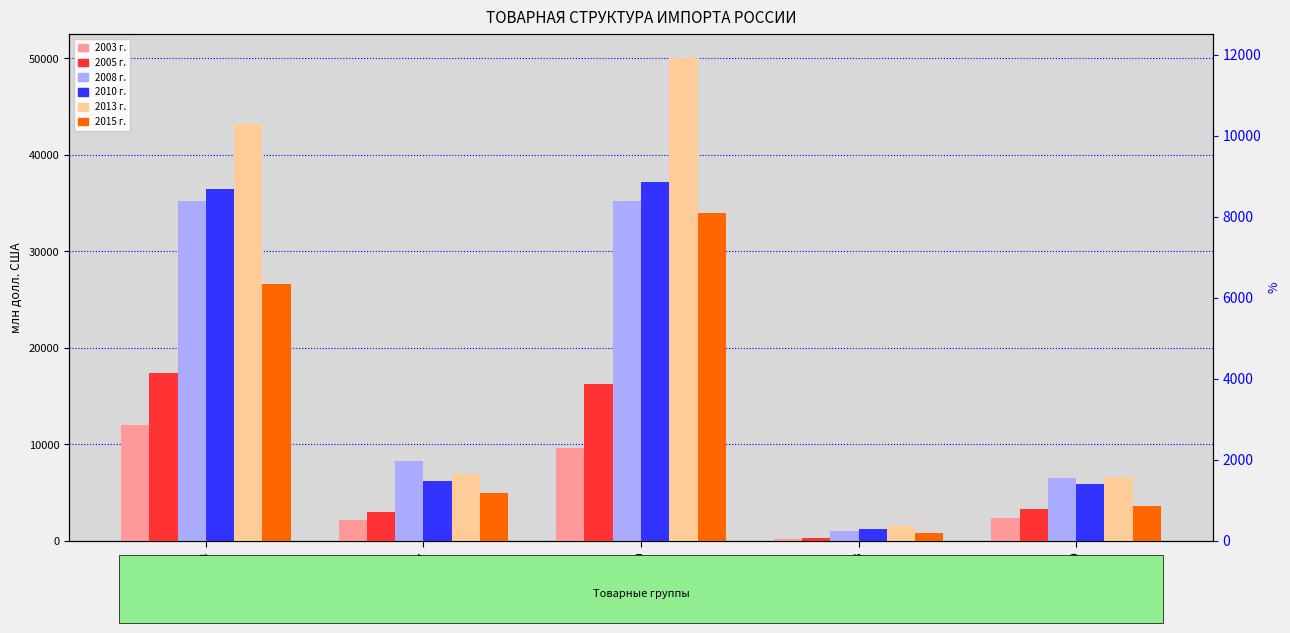

Are the bars grouped side by side (vs. stacked)?

Yes